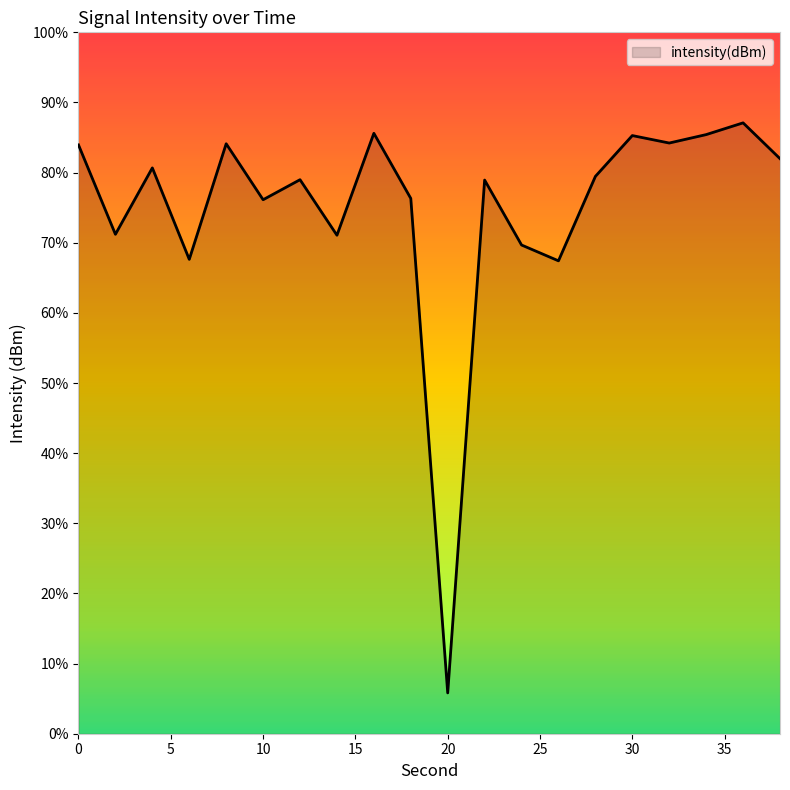

How many categories are shown in the chart?

20